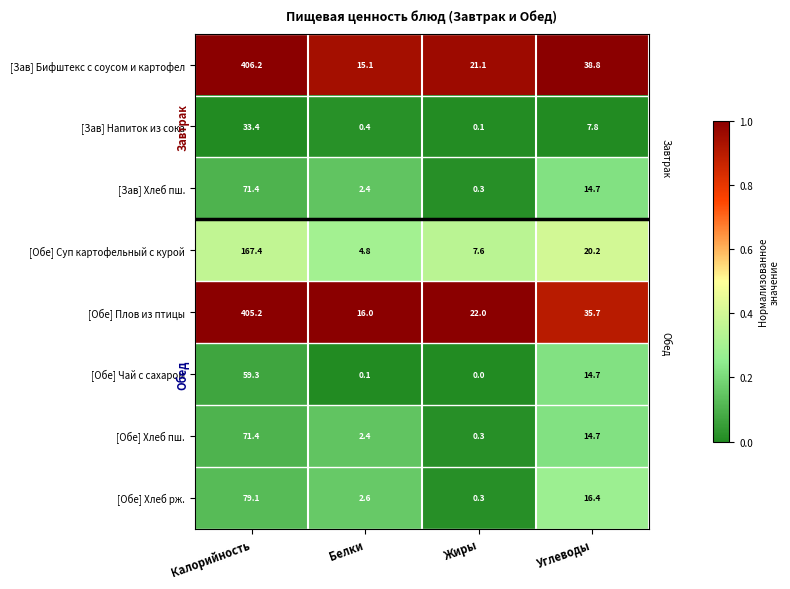

Where does the [Обе] Суп картофельный с курой series first go above 20?

Калорийность